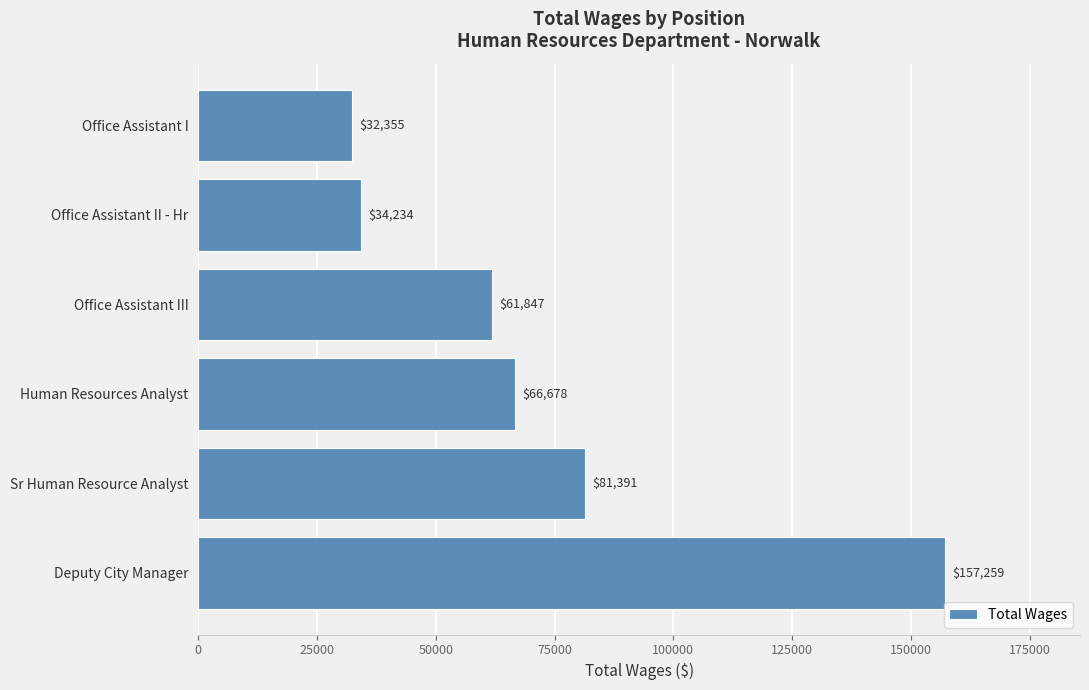

How many values are below 66678?

3